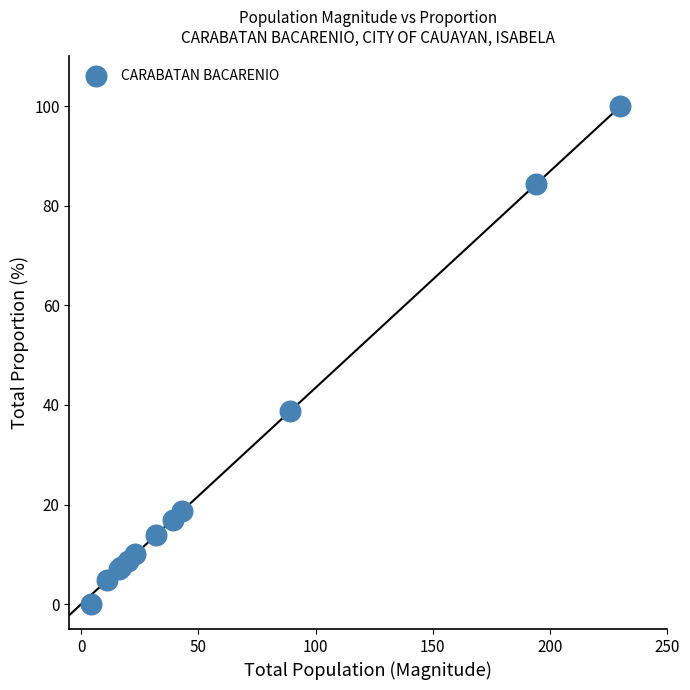

What Y value in the scatter plot is closest to 50?

38.7